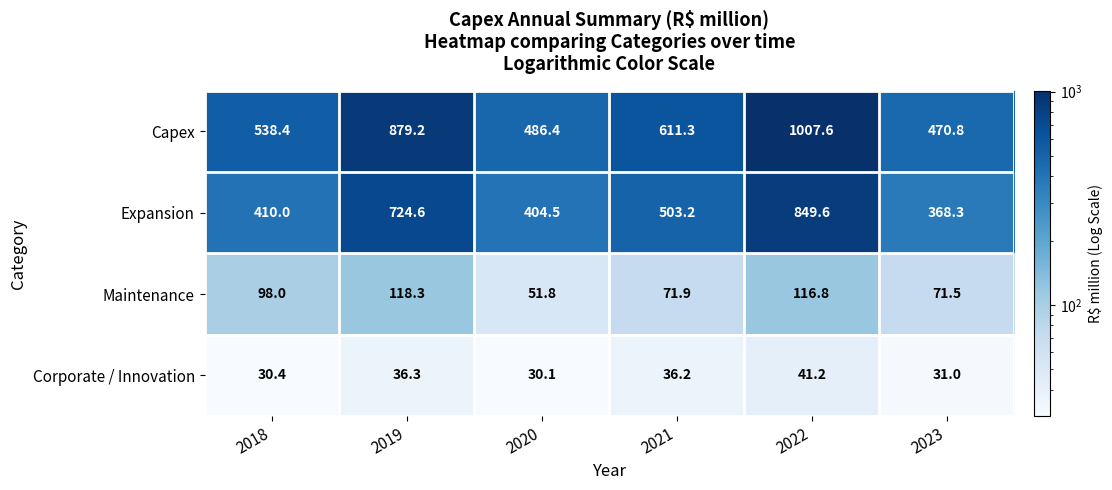

What is the approximate value of Maintenance at 2021?

71.9